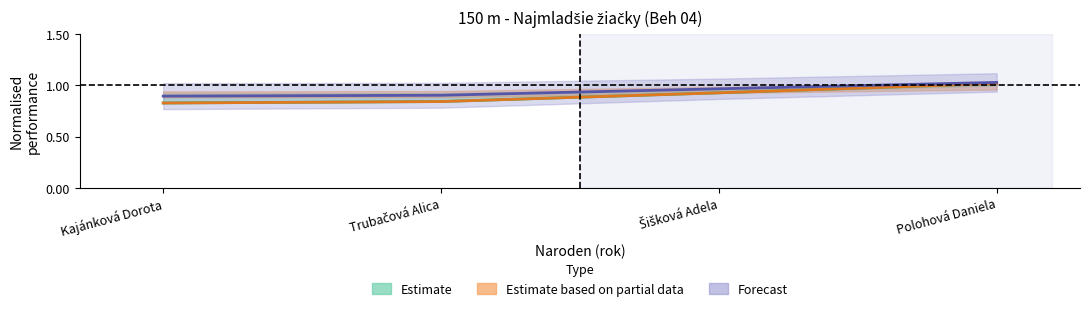

True or false: PB and SB intersect in this chart.

False